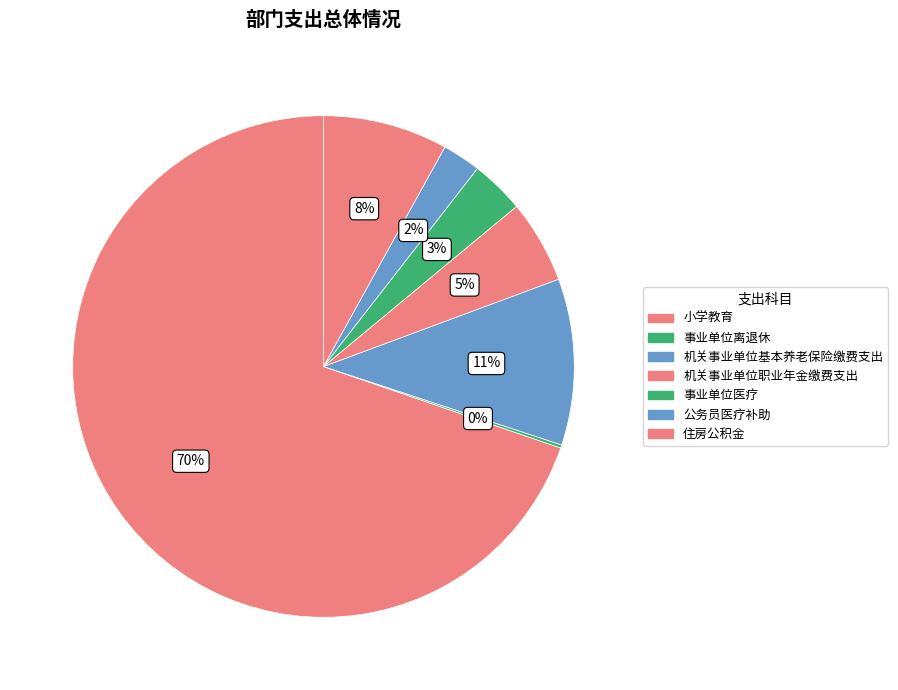

Count the number of slices in the pie.

7